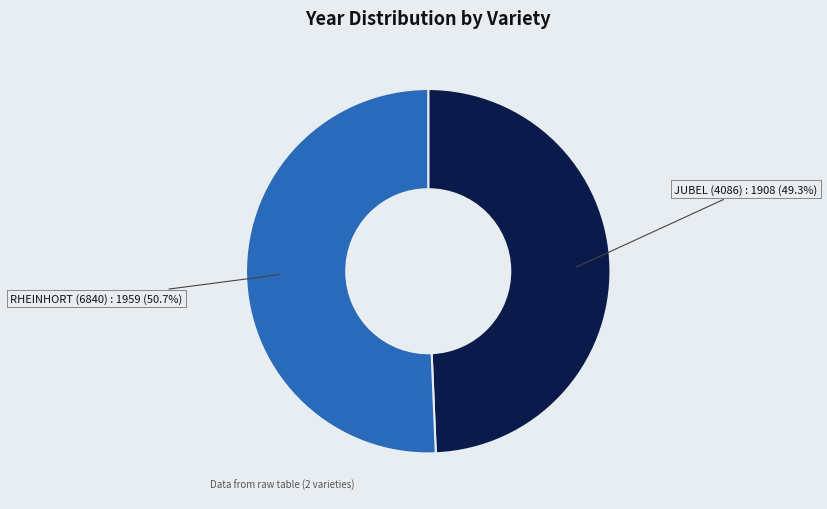

How many segments does this pie chart have?

2